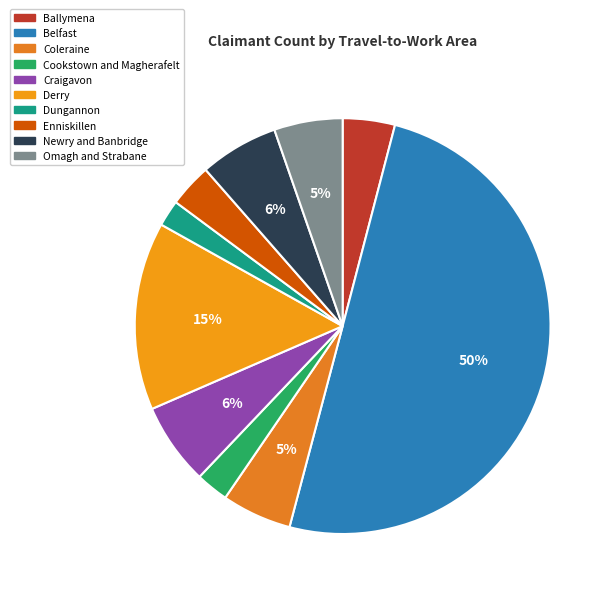

Is Belfast the majority of the pie?

Yes